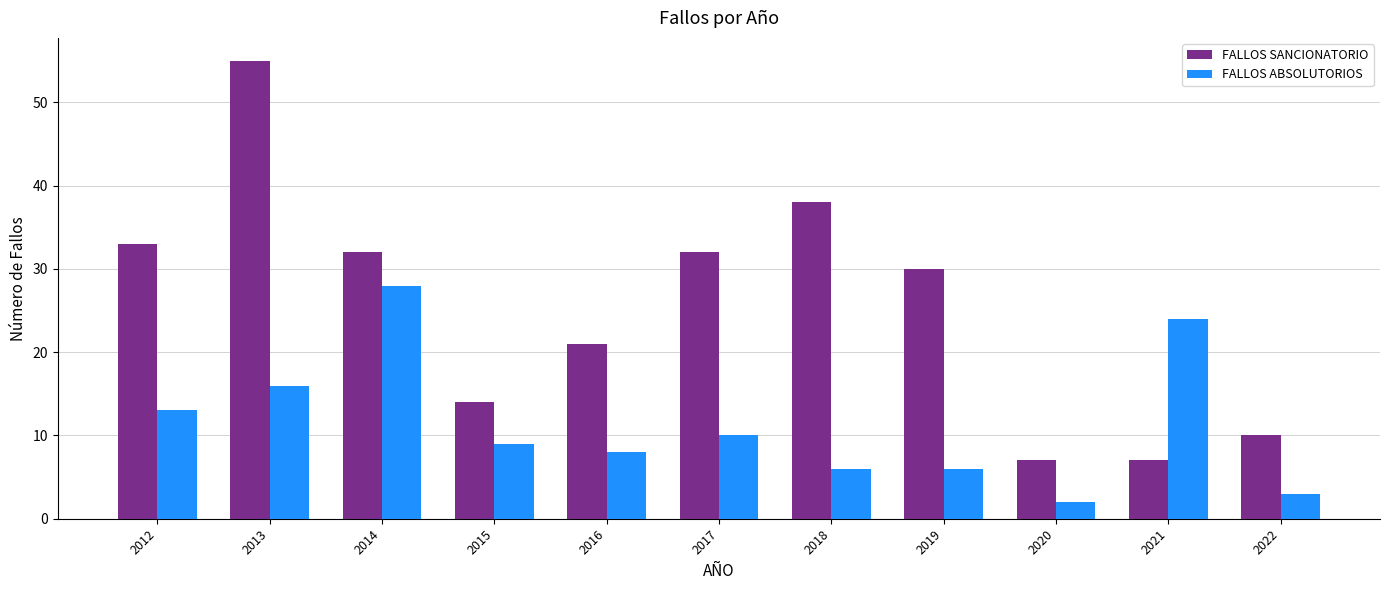

What is the sum of the FALLOS SANCIONATORIO values at 2018 and 2015?

52